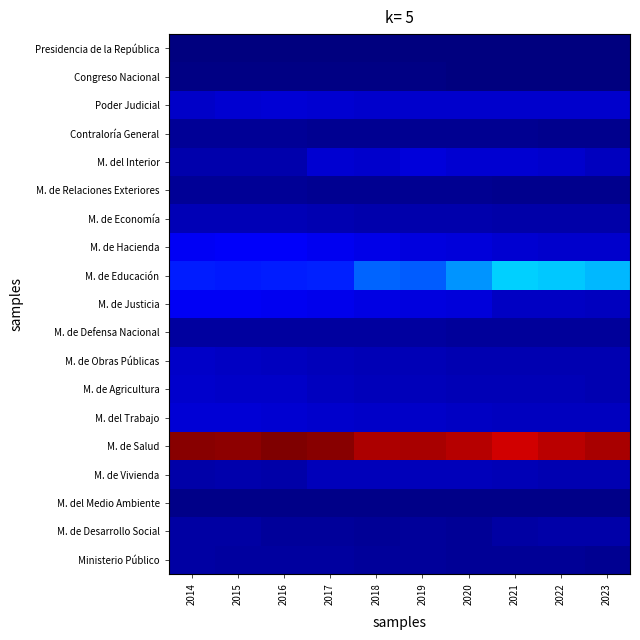

Reading left to right, extract all data points from this chart.

Presidencia de la República: 2014=0.0	2015=0.0	2016=0.0	2017=0.0	2018=0.0	2019=0.0	2020=0.0	2021=0.0	2022=0.0	2023=0.0
Congreso Nacional: 2014=0.0	2015=0.0	2016=0.0	2017=0.0	2018=0.0	2019=0.0	2020=0.0	2021=0.0	2022=0.0	2023=0.0
Poder Judicial: 2014=0.0	2015=0.0	2016=0.0	2017=0.0	2018=0.0	2019=0.0	2020=0.0	2021=0.0	2022=0.0	2023=0.0
Contraloría General: 2014=0.0	2015=0.0	2016=0.0	2017=0.0	2018=0.0	2019=0.0	2020=0.0	2021=0.0	2022=0.0	2023=0.0
M. del Interior: 2014=0.0	2015=0.0	2016=0.0	2017=0.0	2018=0.0	2019=0.0	2020=0.0	2021=0.0	2022=0.0	2023=0.0
M. de Relaciones Exteriores: 2014=0.0	2015=0.0	2016=0.0	2017=0.0	2018=0.0	2019=0.0	2020=0.0	2021=0.0	2022=0.0	2023=0.0
M. de Economía: 2014=0.0	2015=0.0	2016=0.0	2017=0.0	2018=0.0	2019=0.0	2020=0.0	2021=0.0	2022=0.0	2023=0.0
M. de Hacienda: 2014=0.1	2015=0.1	2016=0.1	2017=0.1	2018=0.0	2019=0.0	2020=0.0	2021=0.0	2022=0.0	2023=0.0
M. de Educación: 2014=0.1	2015=0.1	2016=0.1	2017=0.1	2018=0.1	2019=0.1	2020=0.1	2021=0.2	2022=0.2	2023=0.2
M. de Justicia: 2014=0.1	2015=0.1	2016=0.1	2017=0.0	2018=0.0	2019=0.0	2020=0.0	2021=0.0	2022=0.0	2023=0.0
M. de Defensa Nacional: 2014=0.0	2015=0.0	2016=0.0	2017=0.0	2018=0.0	2019=0.0	2020=0.0	2021=0.0	2022=0.0	2023=0.0
M. de Obras Públicas: 2014=0.0	2015=0.0	2016=0.0	2017=0.0	2018=0.0	2019=0.0	2020=0.0	2021=0.0	2022=0.0	2023=0.0
M. de Agricultura: 2014=0.0	2015=0.0	2016=0.0	2017=0.0	2018=0.0	2019=0.0	2020=0.0	2021=0.0	2022=0.0	2023=0.0
M. del Trabajo: 2014=0.0	2015=0.0	2016=0.0	2017=0.0	2018=0.0	2019=0.0	2020=0.0	2021=0.0	2022=0.0	2023=0.0
M. de Salud: 2014=0.5	2015=0.5	2016=0.5	2017=0.5	2018=0.5	2019=0.5	2020=0.5	2021=0.5	2022=0.5	2023=0.5
M. de Vivienda: 2014=0.0	2015=0.0	2016=0.0	2017=0.0	2018=0.0	2019=0.0	2020=0.0	2021=0.0	2022=0.0	2023=0.0
M. del Medio Ambiente: 2014=0.0	2015=0.0	2016=0.0	2017=0.0	2018=0.0	2019=0.0	2020=0.0	2021=0.0	2022=0.0	2023=0.0
M. de Desarrollo Social: 2014=0.0	2015=0.0	2016=0.0	2017=0.0	2018=0.0	2019=0.0	2020=0.0	2021=0.0	2022=0.0	2023=0.0
Ministerio Público: 2014=0.0	2015=0.0	2016=0.0	2017=0.0	2018=0.0	2019=0.0	2020=0.0	2021=0.0	2022=0.0	2023=0.0